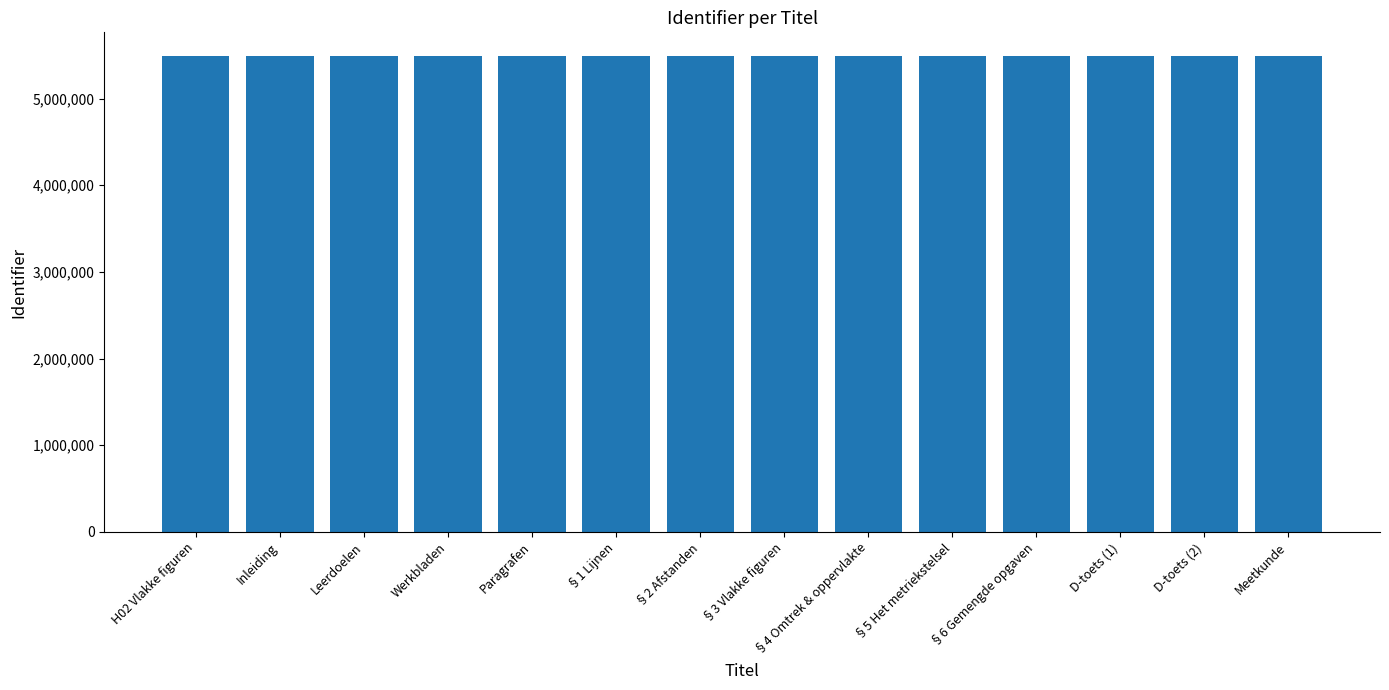

What is the smallest value displayed?

5490316